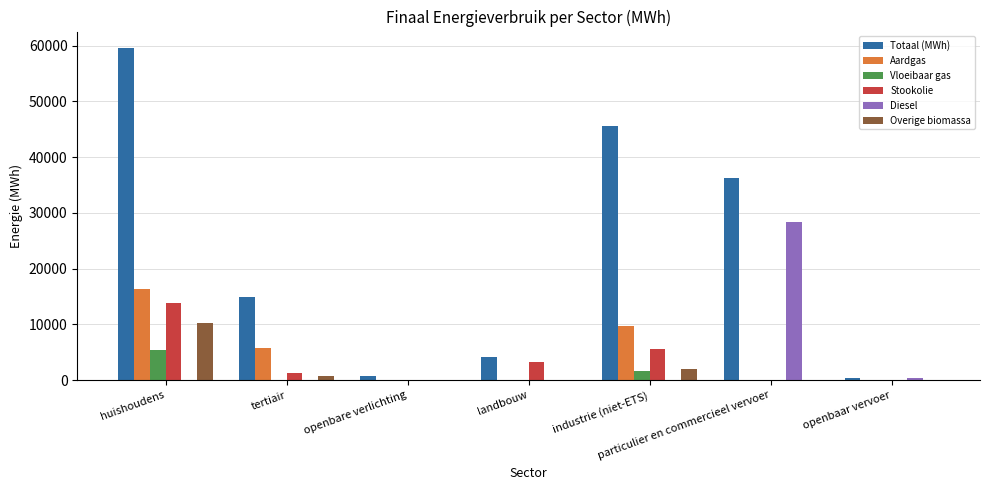

What is the difference between the Stookolie values at industrie (niet-ETS) and openbare verlichting?

5610.1